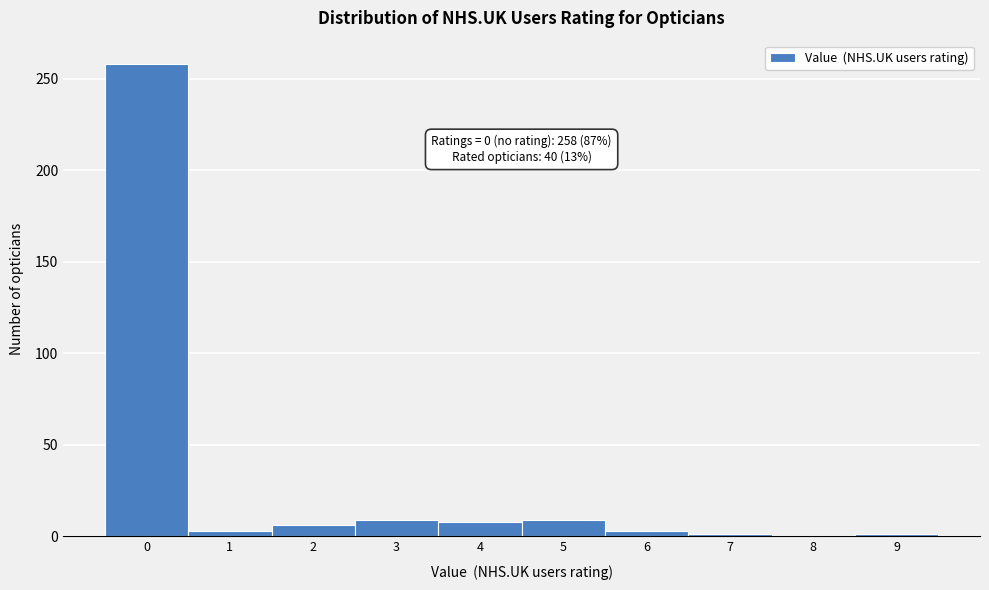

True or false: the data shows 1 at 9.

True